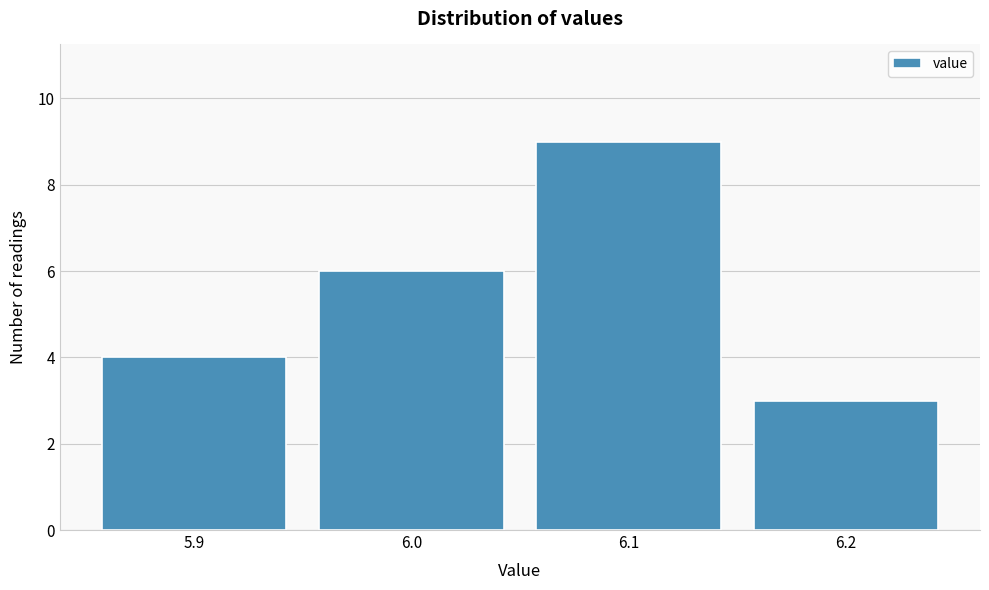

Which range on the x-axis has the tallest bar?

6.05 to 6.15